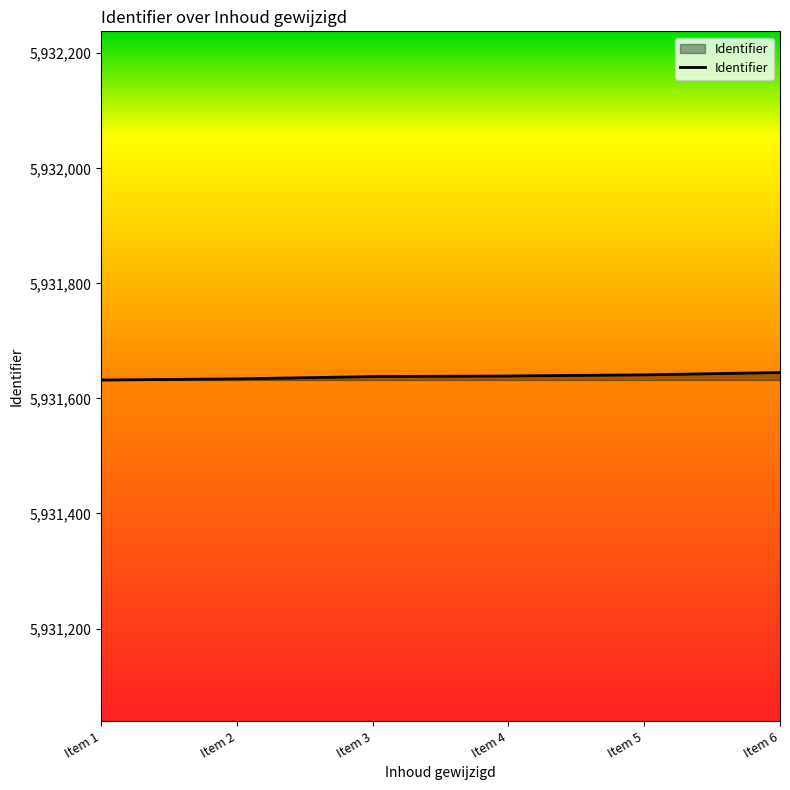

Approximately how many times larger is the value at Item 2 compared to Item 5?

1.0